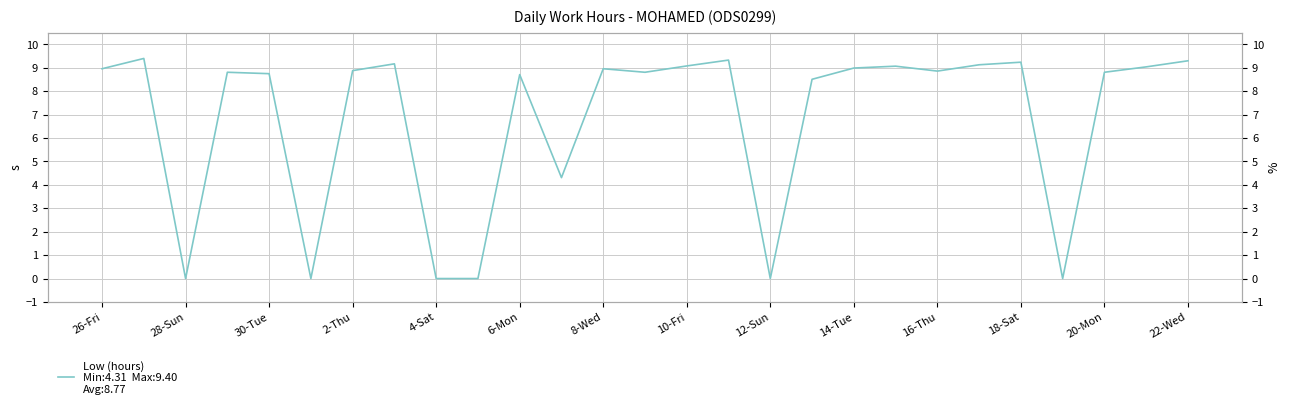

True or false: Low (hours) and Low (hours) (right) cross at least once.

False